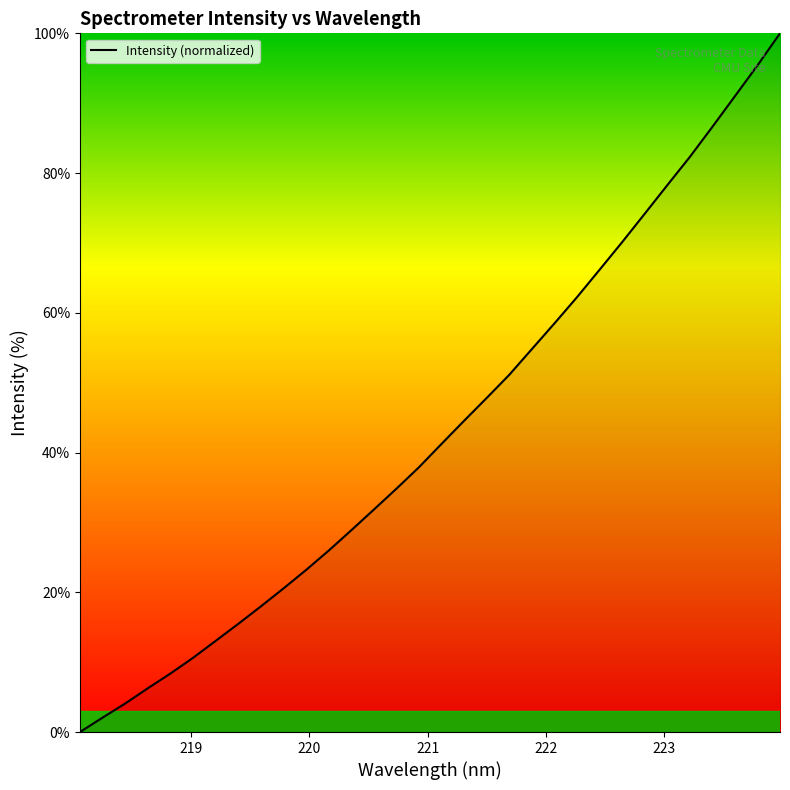

What is the difference between the maximum and minimum values?

100.0